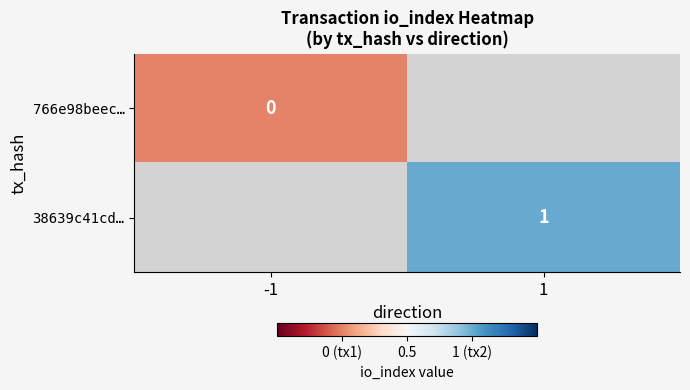

Is it true that 38639c41cd… equals 2 at 1?

False